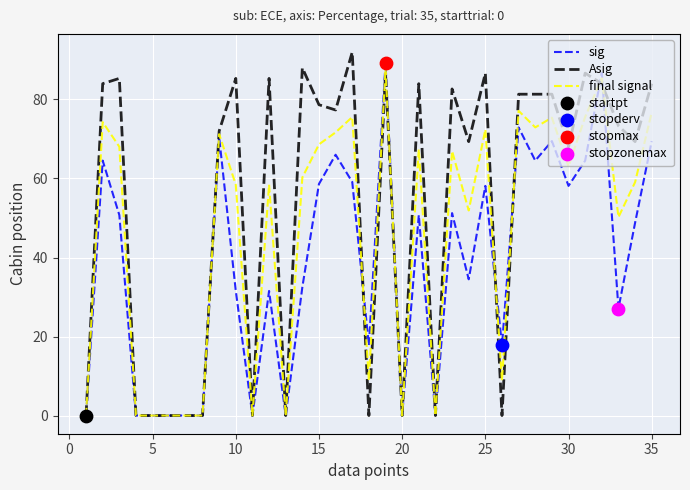

Which series has the largest total across all categories?

Asig